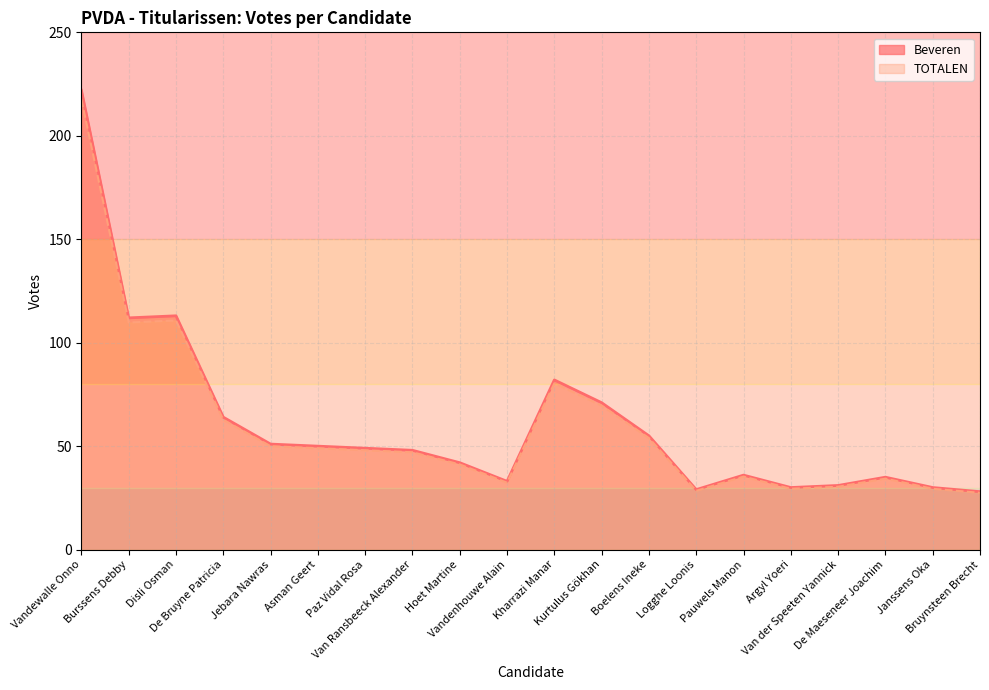

Rank the categories by TOTALEN value from lowest to highest.

Bruynsteen Brecht, Logghe Loonis, Argyl Yoeri, Janssens Oka, Van der Speeten Yannick, Vandenhouwe Alain, De Maeseneer Joachim, Pauwels Manon, Hoet Martine, Van Ransbeeck Alexander, Paz Vidal Rosa, Asman Geert, Jebara Nawras, Boelens Ineke, De Bruyne Patricia, Kurtulus Gökhan, Kharrazi Manar, Burssens Debby, Disli Osman, Vandewalle Onno